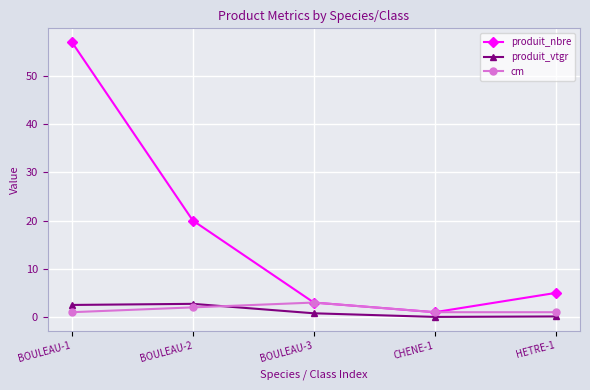

What is the highest value of the produit_nbre series?

57.0